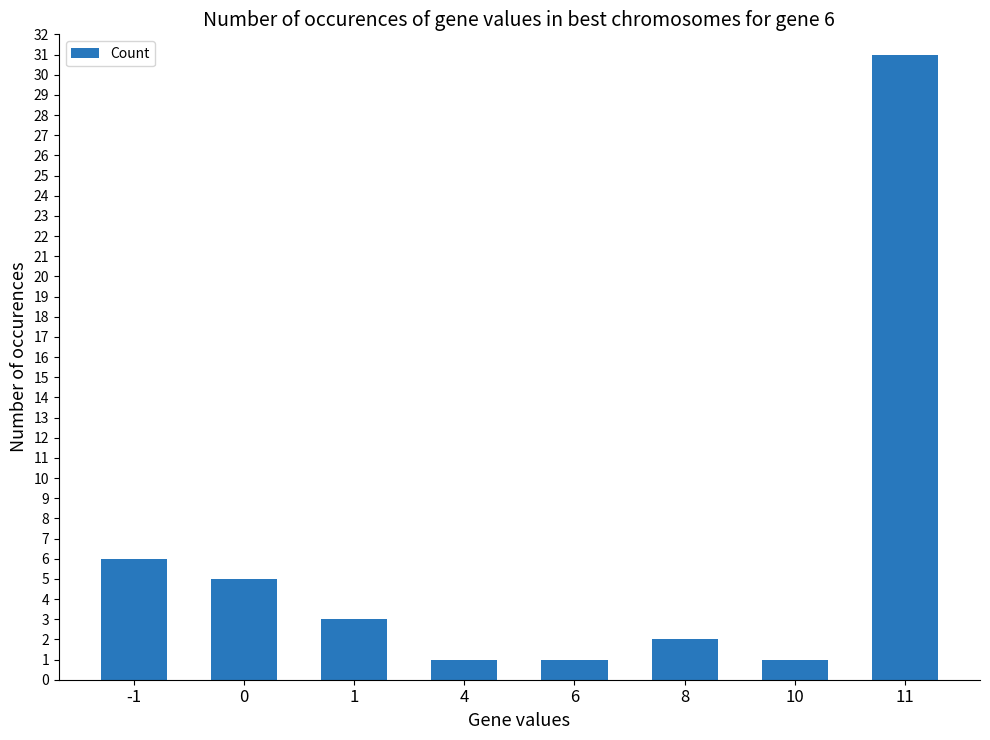

What is the change in value from 6 to 11?

+30